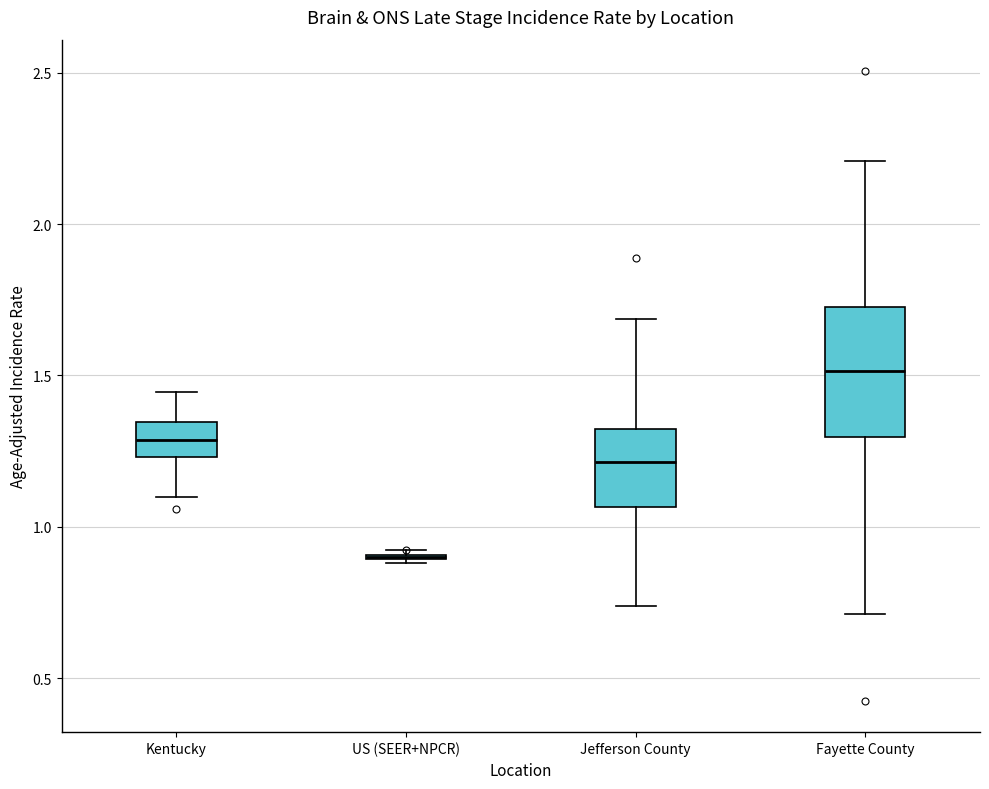

Reading left to right, read every box against the y-axis: the position of its median line, the range the box covers, and the ends of its whiskers. The values are not printed on the chart, so give them approximately, as read against the axis.

Kentucky: median 1.30, box 1.25 to 1.35, whiskers 1.10 to 1.45
US (SEER+NPCR): box collapsed to a line at 0.90, whiskers 0.90 to 0.90
Jefferson County: median 1.20, box 1.05 to 1.30, whiskers 0.75 to 1.70
Fayette County: median 1.50, box 1.30 to 1.70, whiskers 0.70 to 2.20